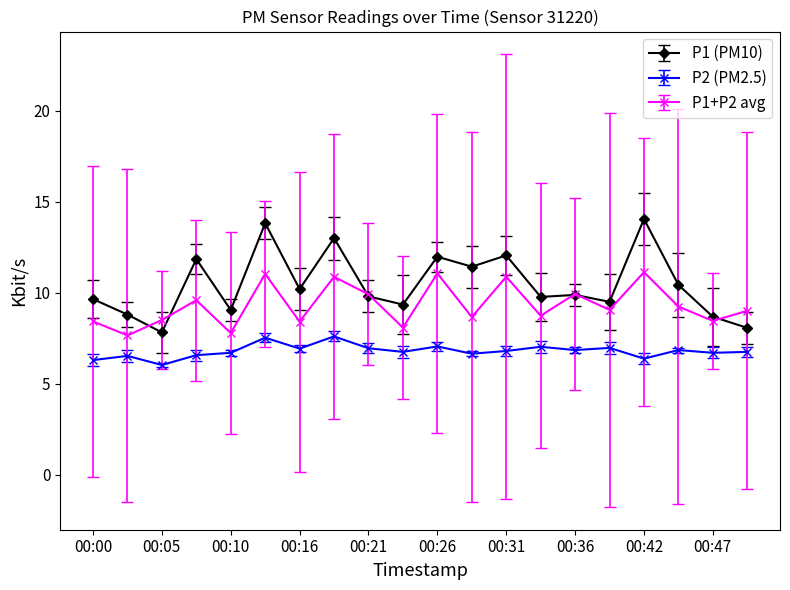

At which category does the chart reach its minimum across all series?

00:05